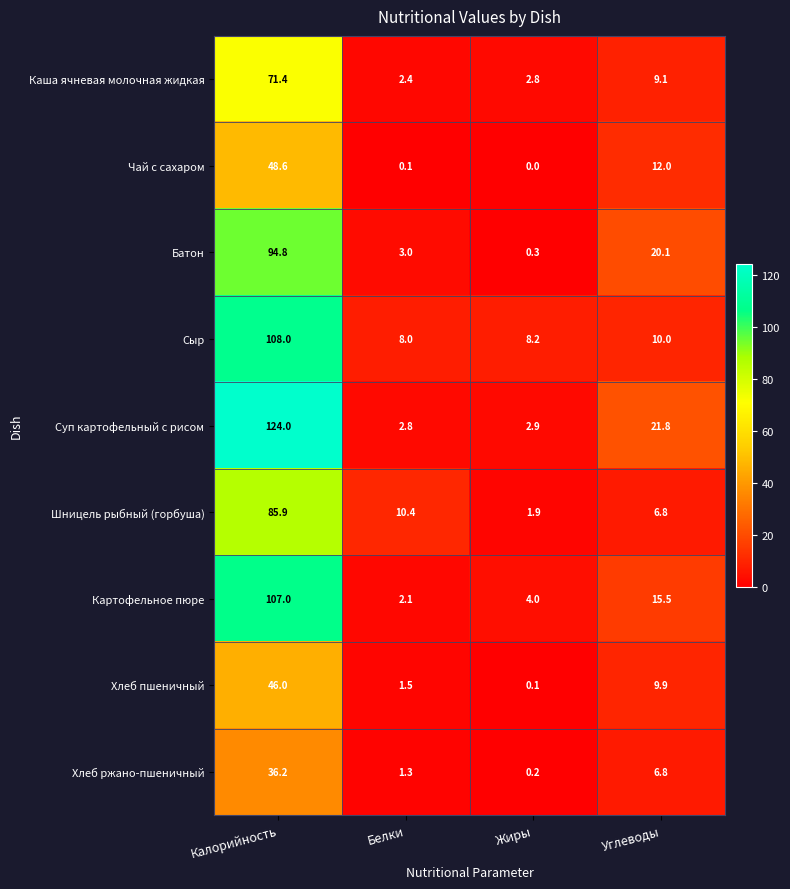

At how many categories does at least one series exceed 13?

2